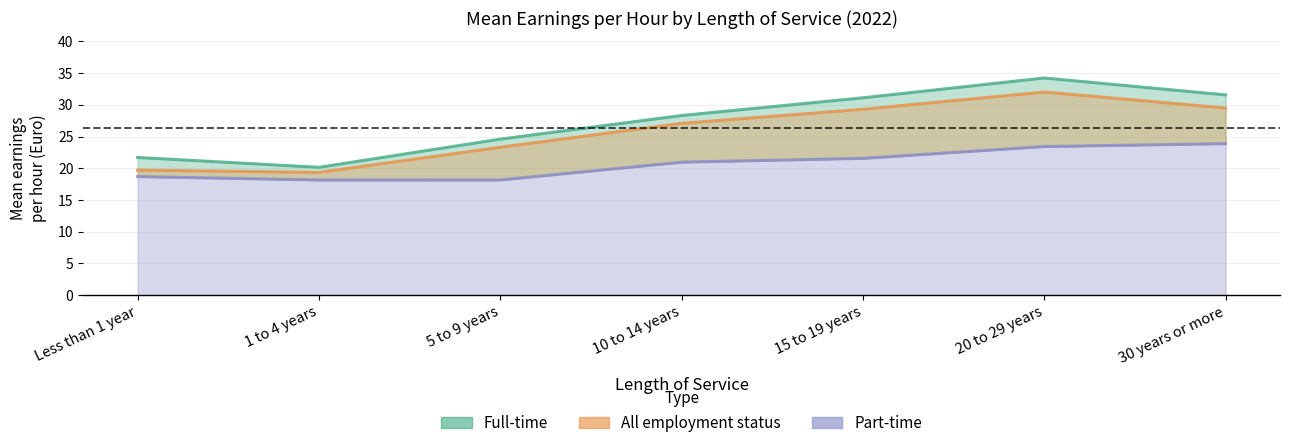

How many values in the Full-time series exceed 28?

4